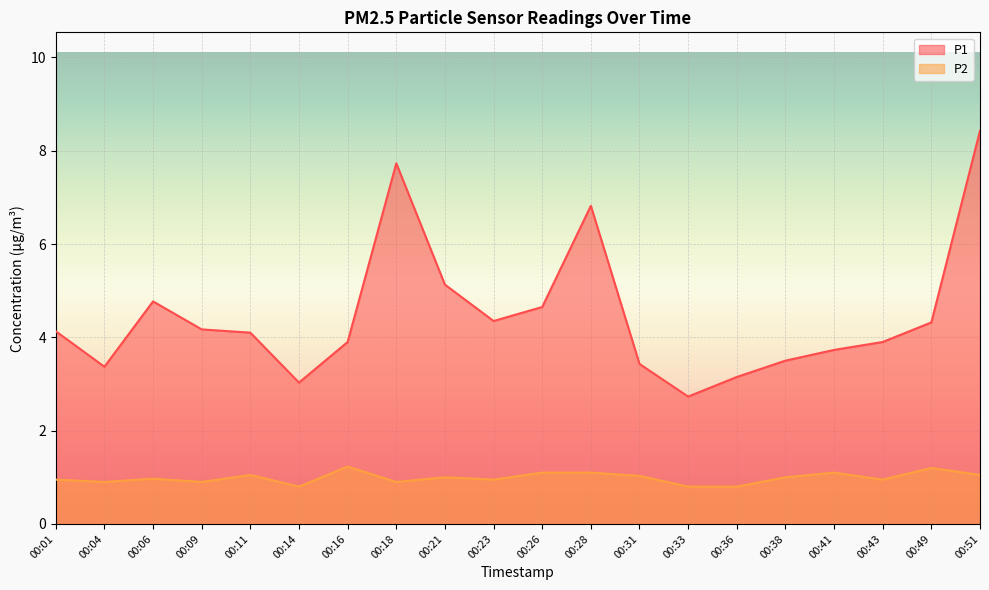

Which category has the lowest value in the P1 series?

00:33